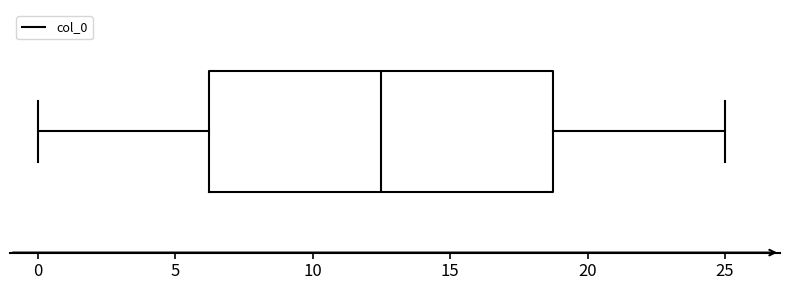

Read this box plot against the x-axis: the position of the median line, the range covered by the box, and the ends of both whiskers. The values are not printed on the chart, so give them approximately, as read against the axis.

median 12.5, box 6.5 to 19.0, whiskers 0.0 to 25.0